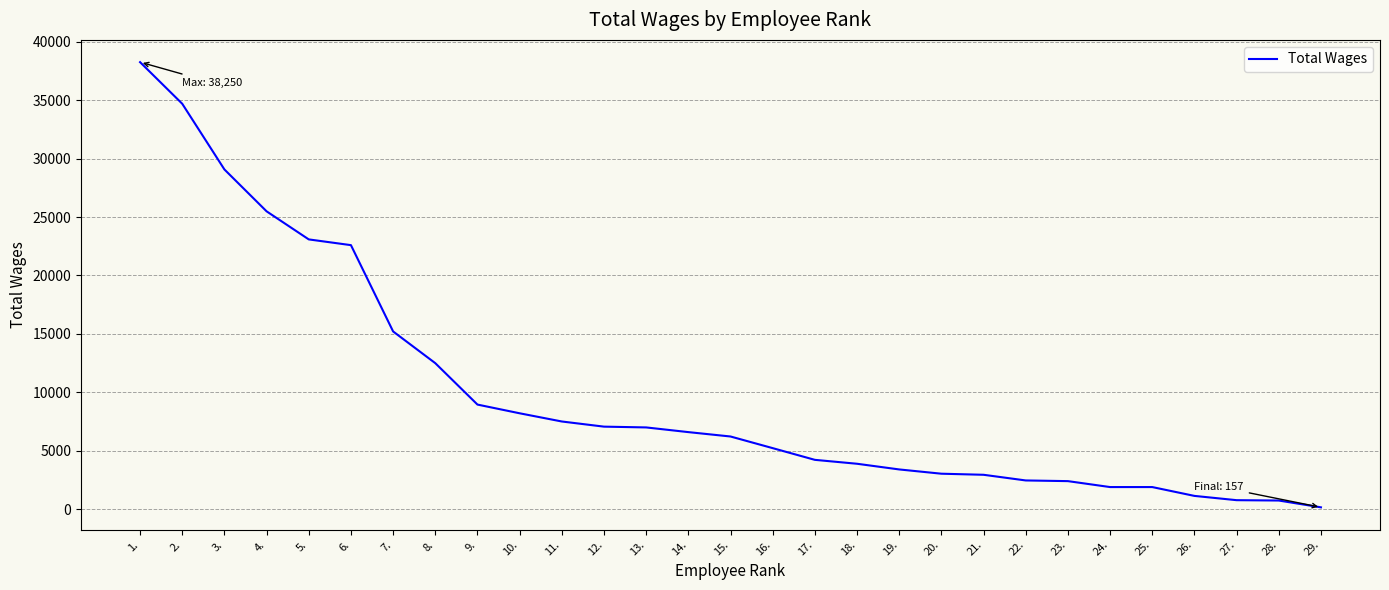

Is it true that the value at 21. is 1060?

False